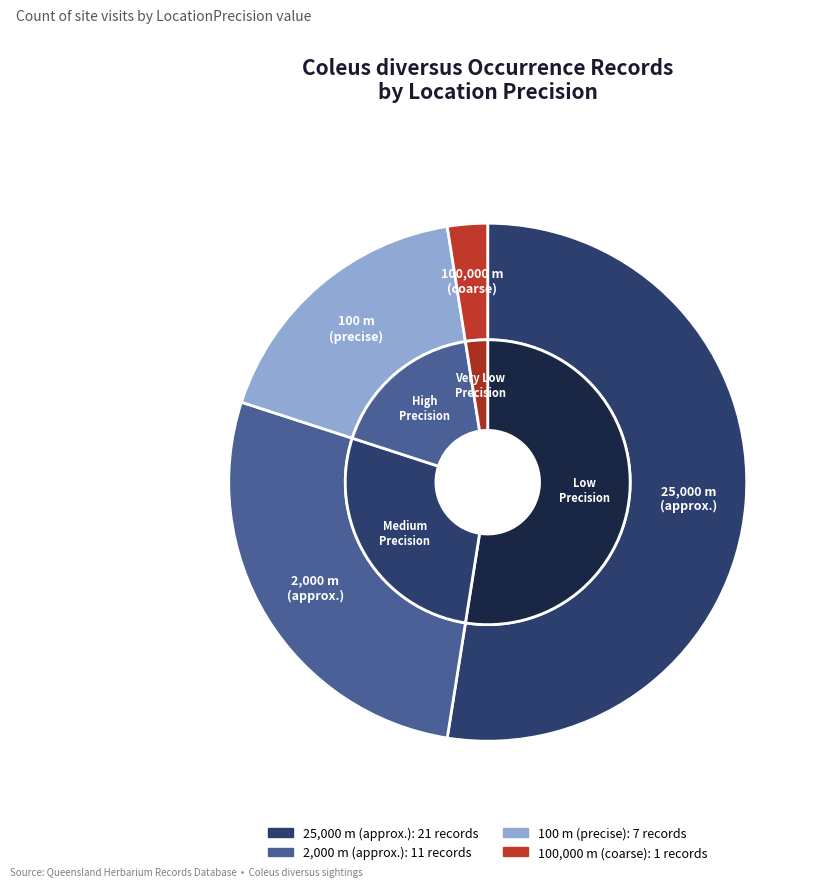

Does 38 account for over 50% of the chart?

No